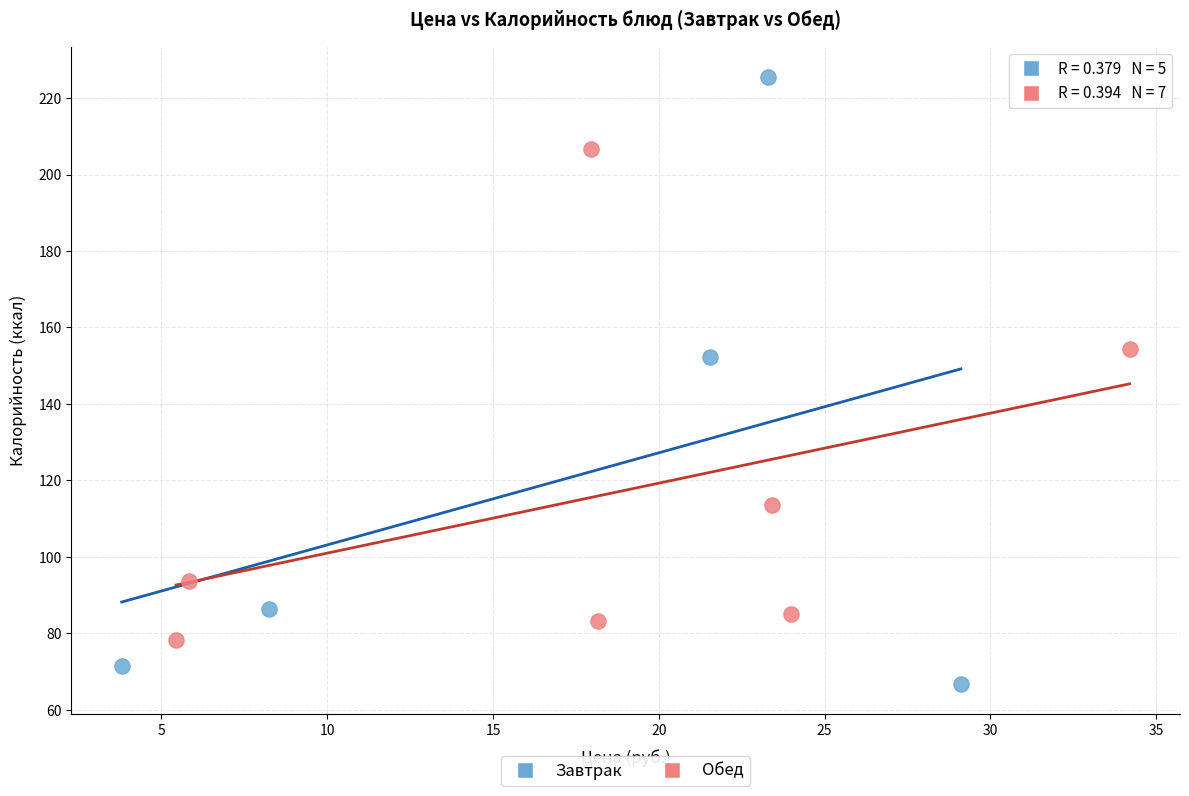

Which series has the widest spread of Y values?

Завтрак